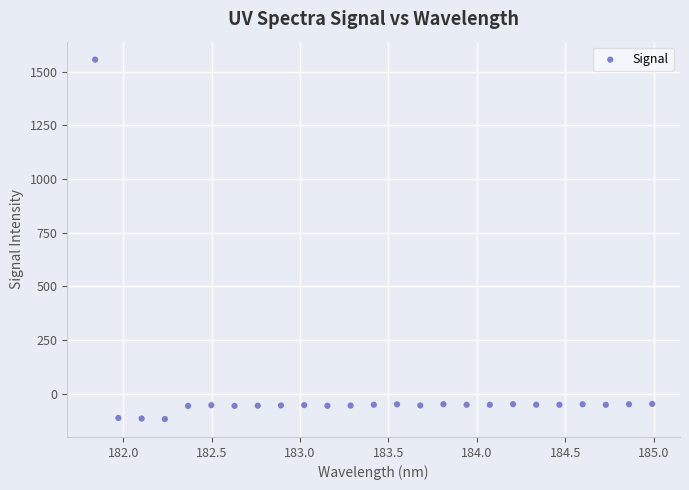

What is the range of X values (max minus min)?

3.1